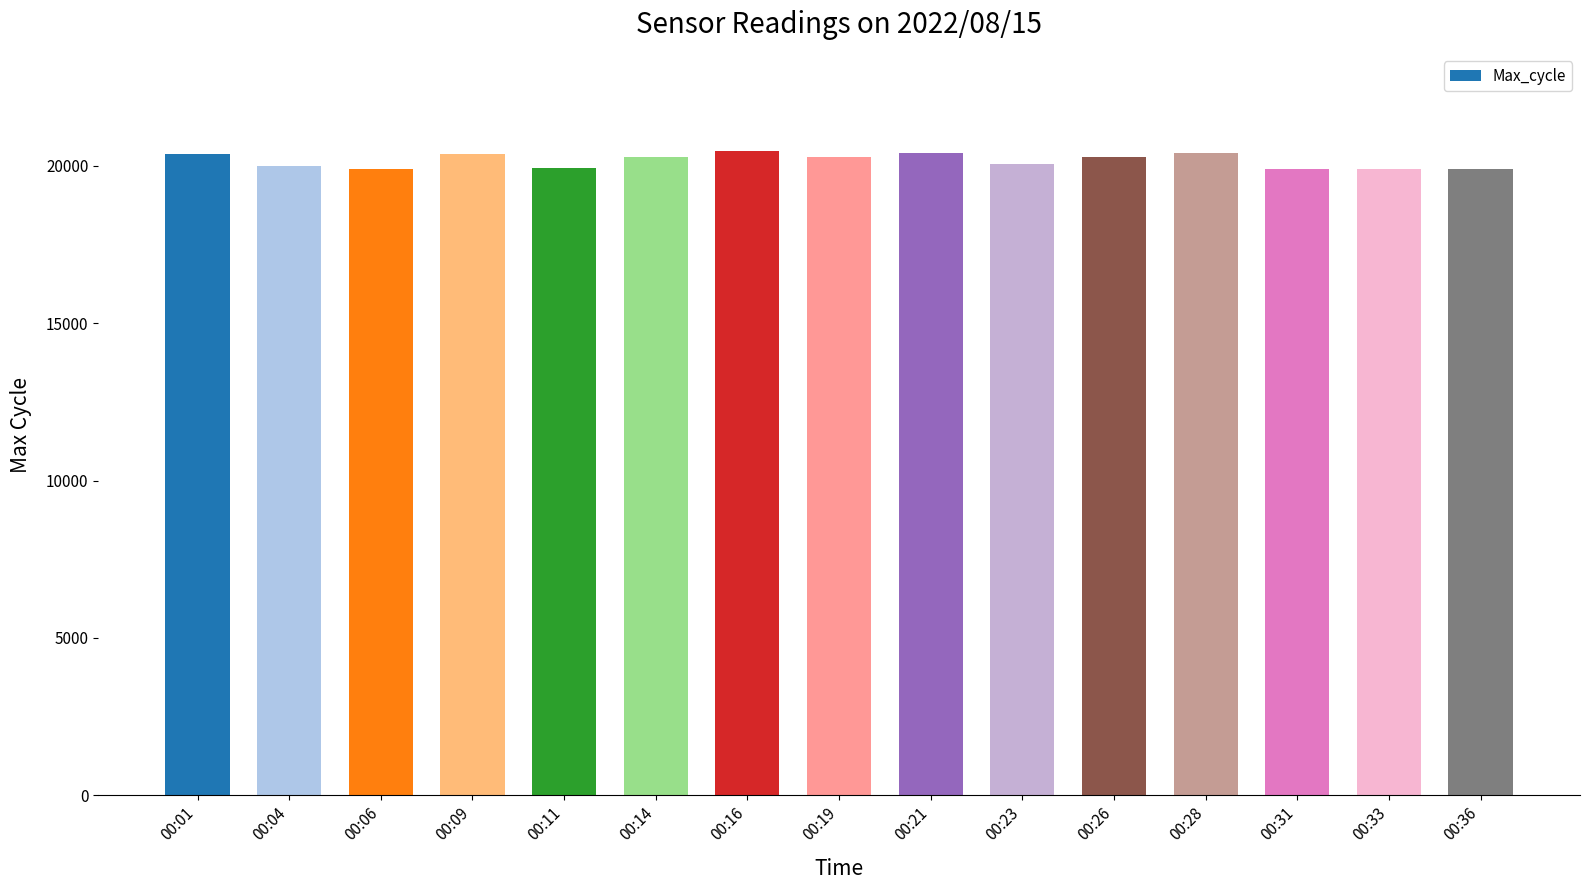

How many categories are shown in the chart?

15